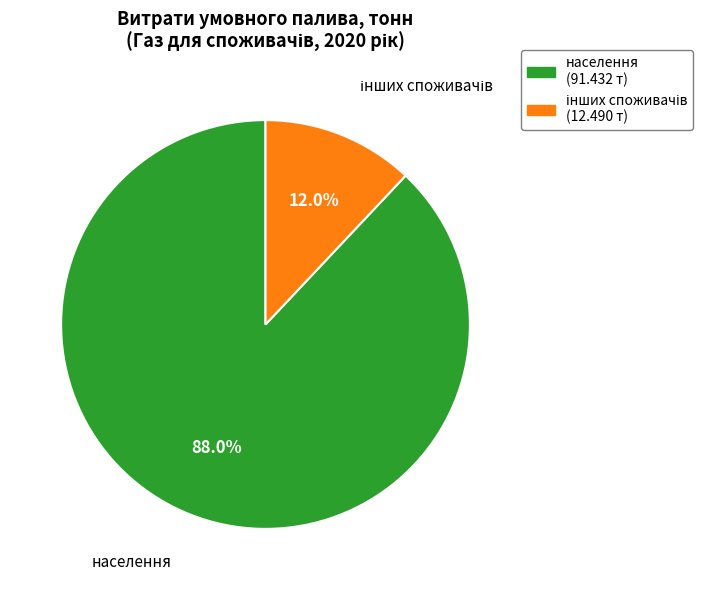

How much of the chart is everything except населення (91.432 т)?

12.0%